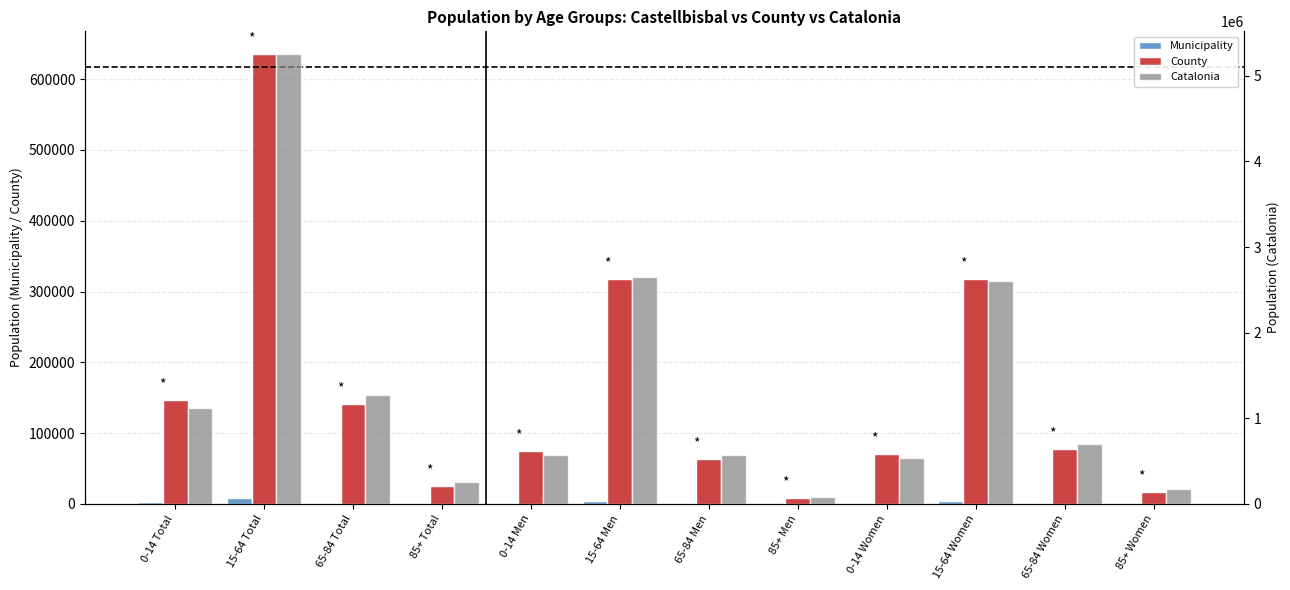

At how many categories does at least one series exceed 936997?

5